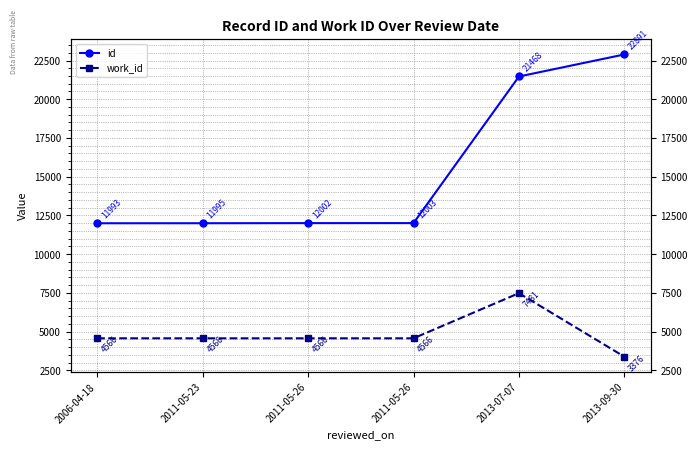

What is the average value of the id series?

15392